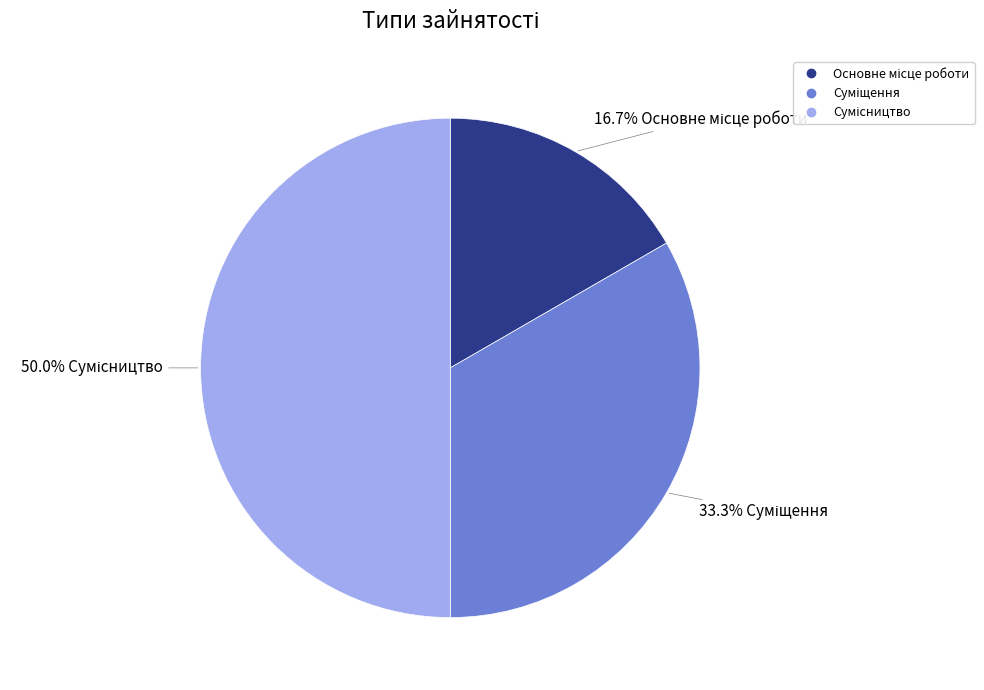

How many segments does this pie chart have?

3